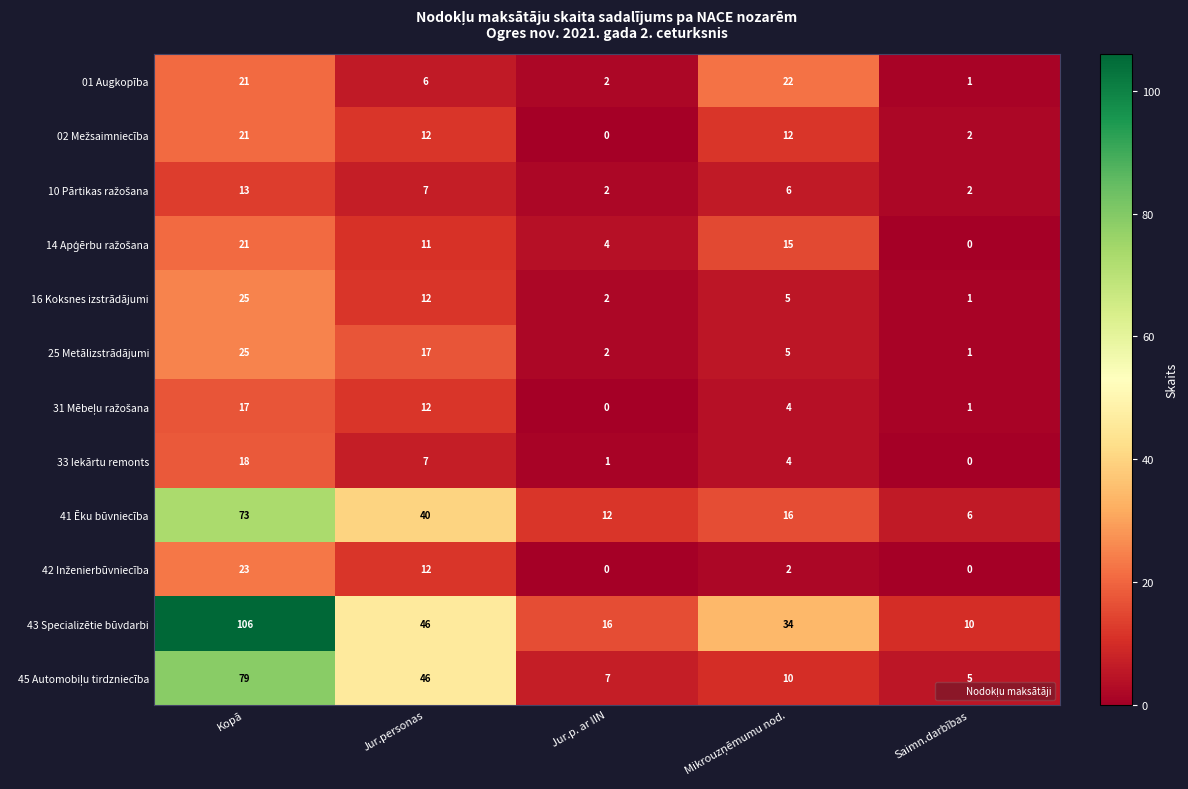

Count the number of data series in this chart.

12